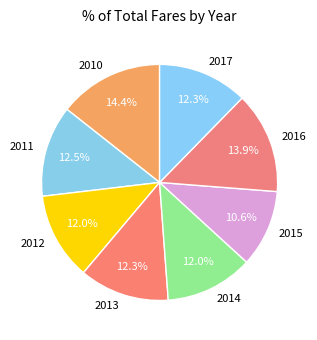

To the nearest percent, what is the combined percentage of 2011 and 2013?

25%